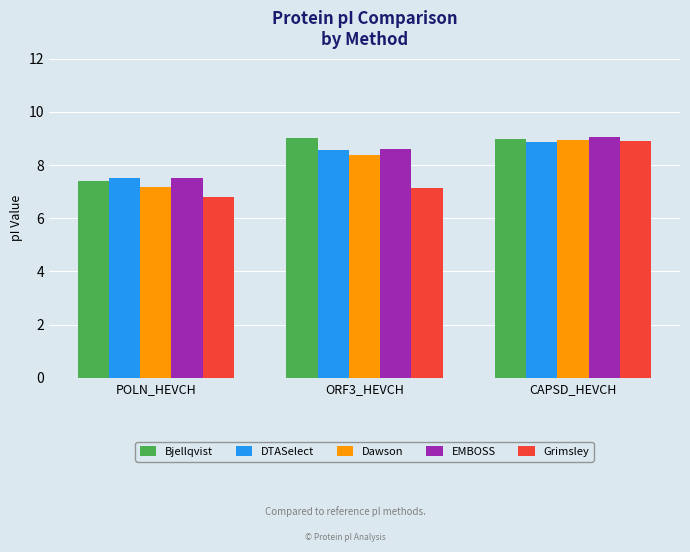

Which category has the lowest value across all series?

POLN_HEVCH